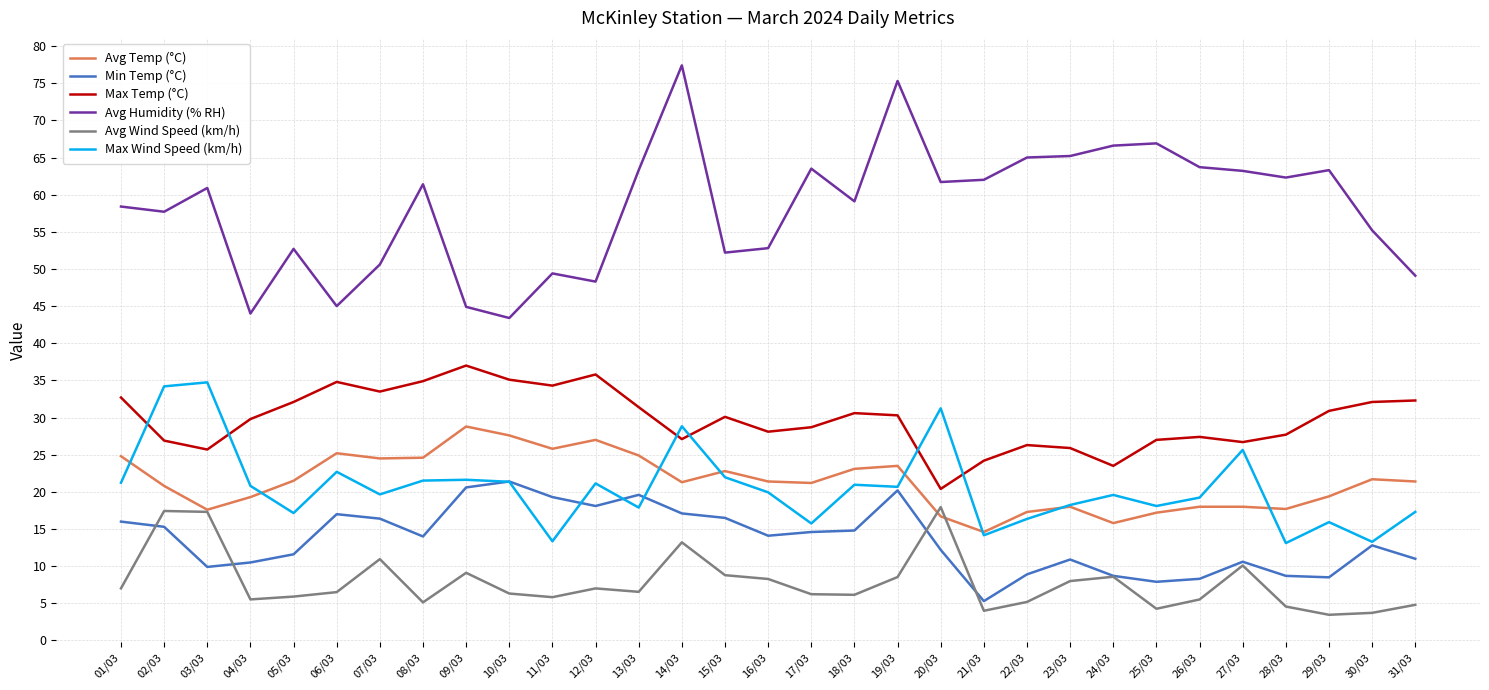

Is the value of Avg Temp (°C) at 01/03 greater than the value of Avg Wind Speed (km/h) at 18/03?

Yes